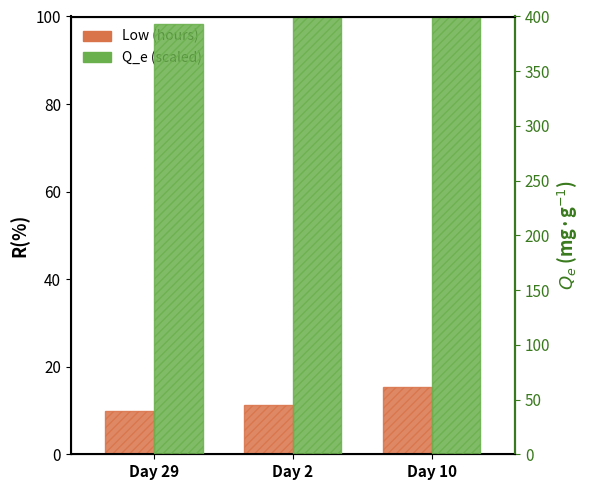

How many values in the Q_e (scaled) series are below 452?

1